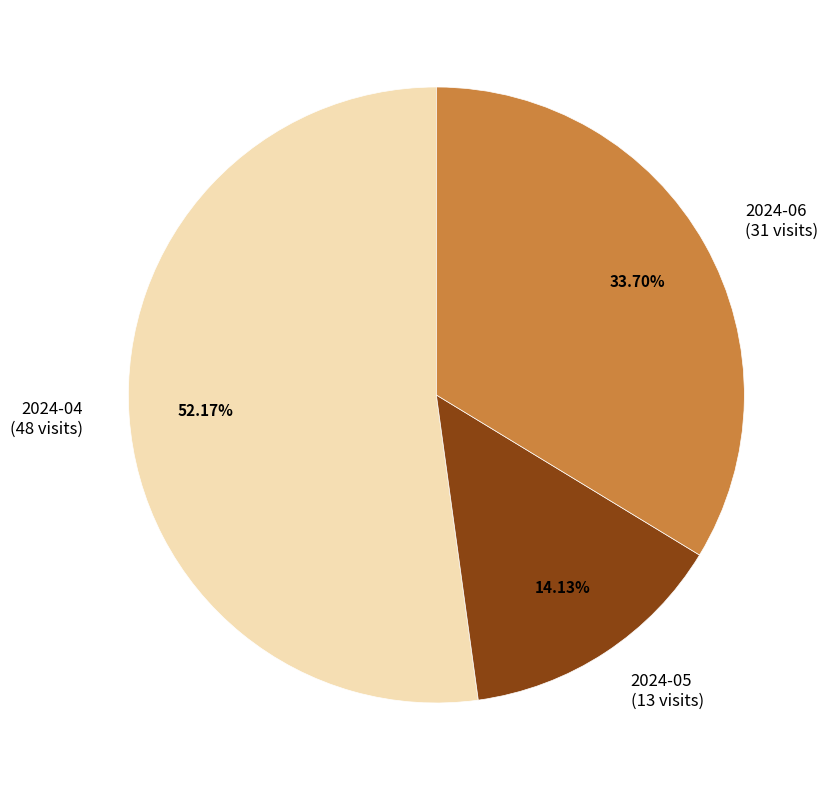

Between 2024-04 and 2024-05, which is larger?

2024-04